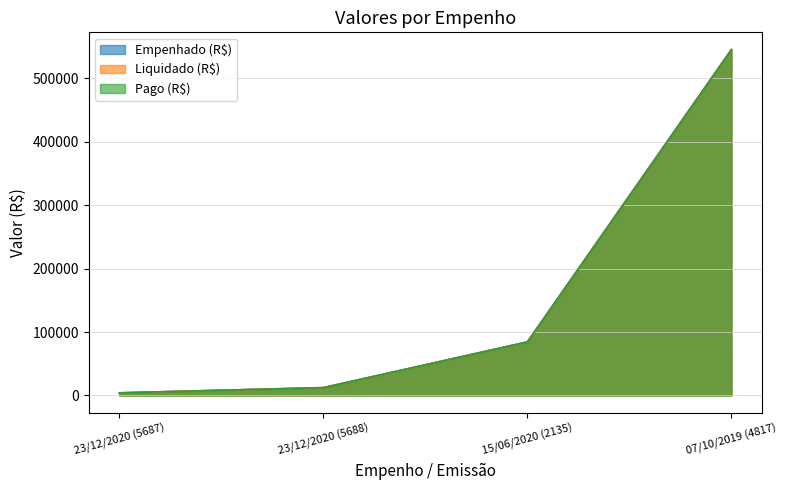

Which series has the widest spread of values?

Empenhado (R$)